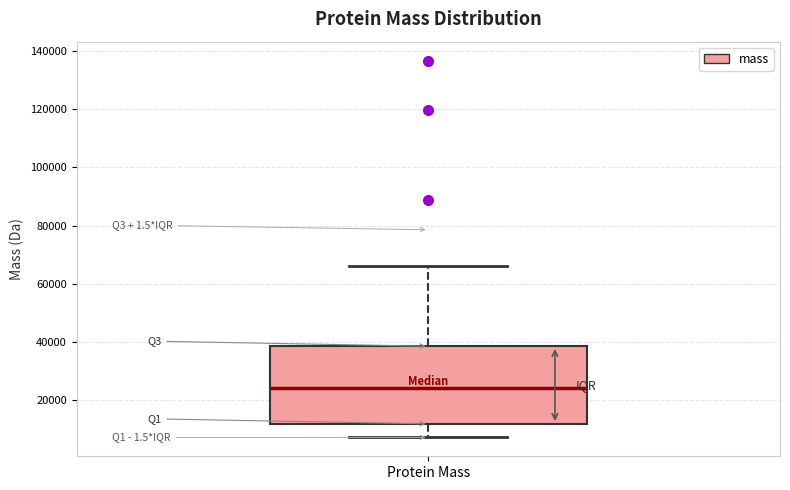

Read this box plot against the y-axis: the position of the median line, the range covered by the box, and the ends of both whiskers. The values are not printed on the chart, so give them approximately, as read against the axis.

median 24000, box 12000 to 38000, whiskers 8000 to 66000